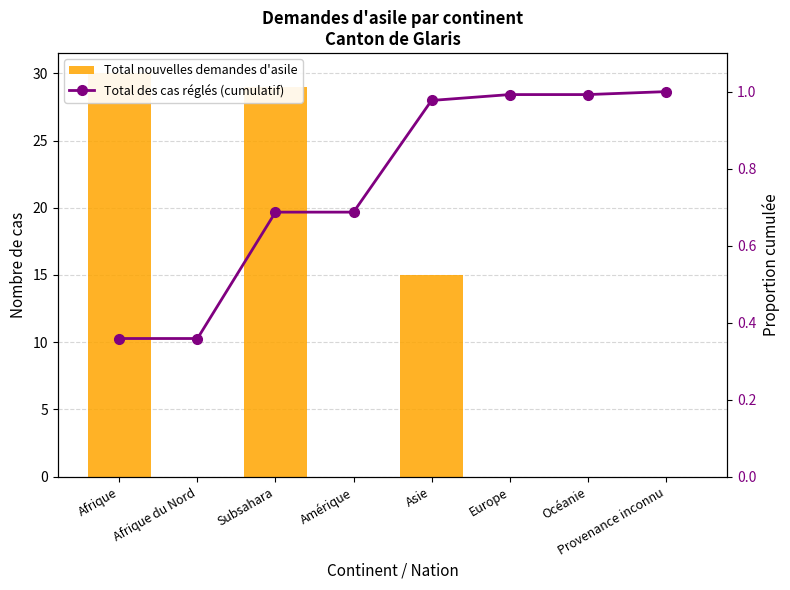

Which has a higher value, Afrique or Océanie?

Afrique